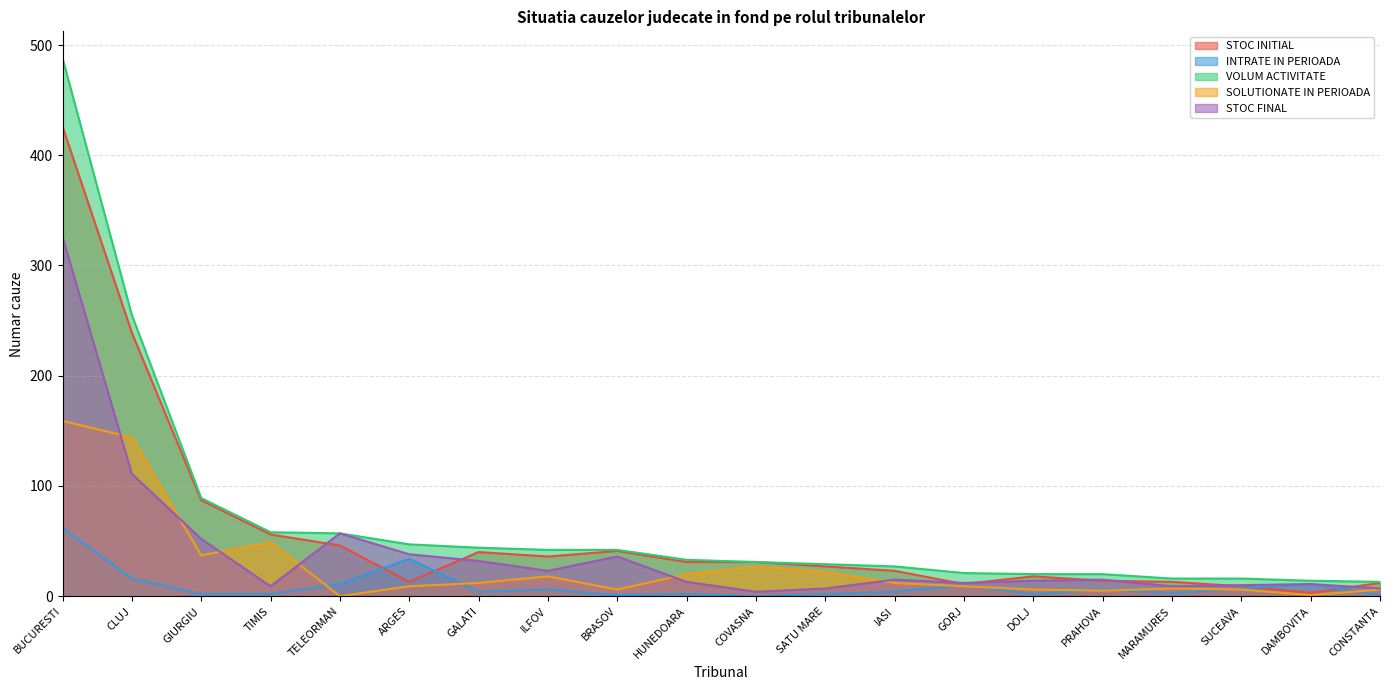

Read the INTRATE IN PERIOADA value at TELEORMAN.

11